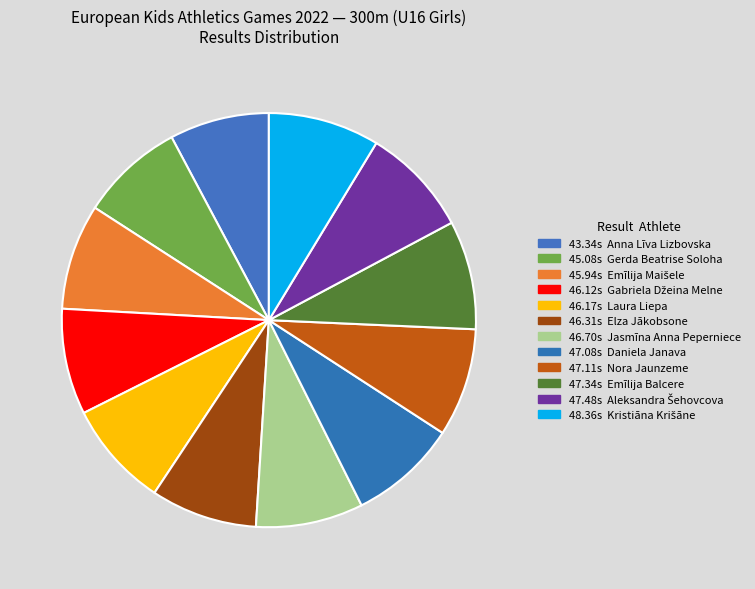

Count the number of slices in the pie.

12